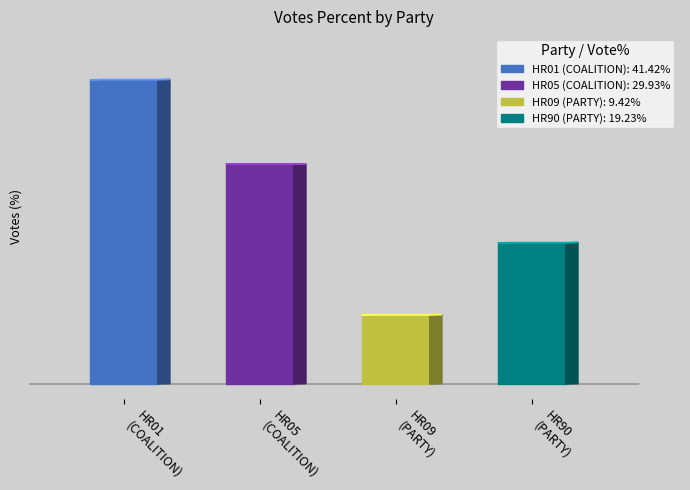

What is the value of the 1st bar from the left?

41.4